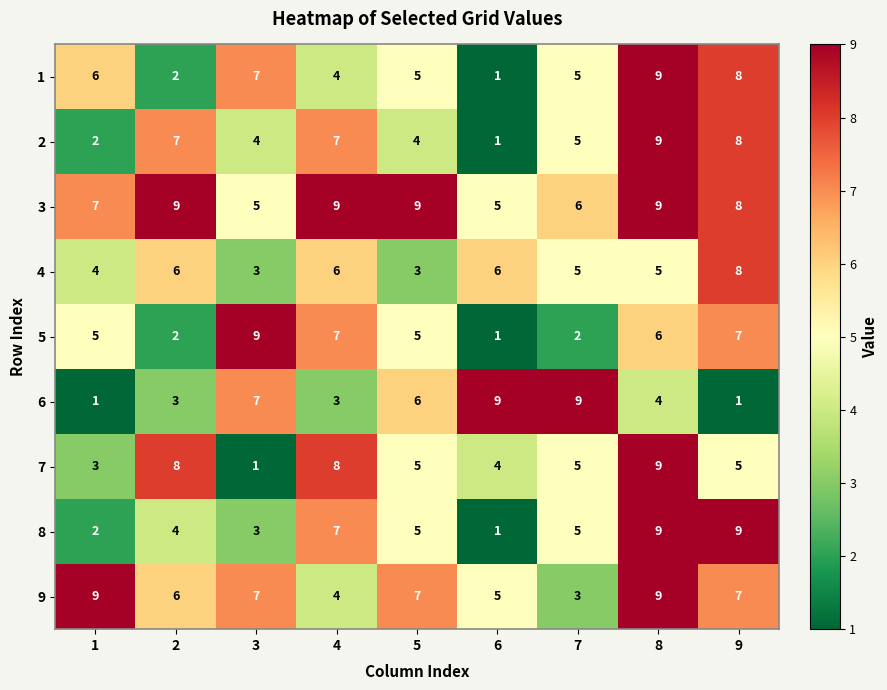

What is the spread (max minus min) of values at 5?

6